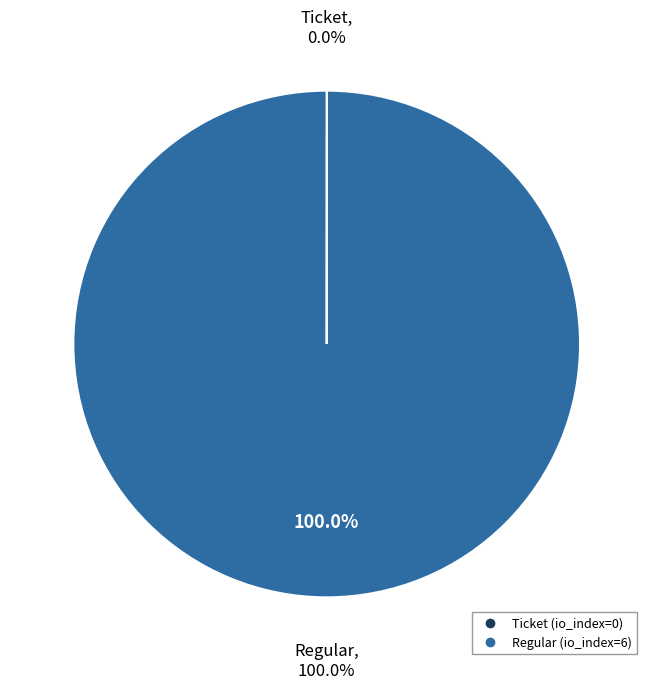

True or false: Regular accounts for 99% of the total.

False